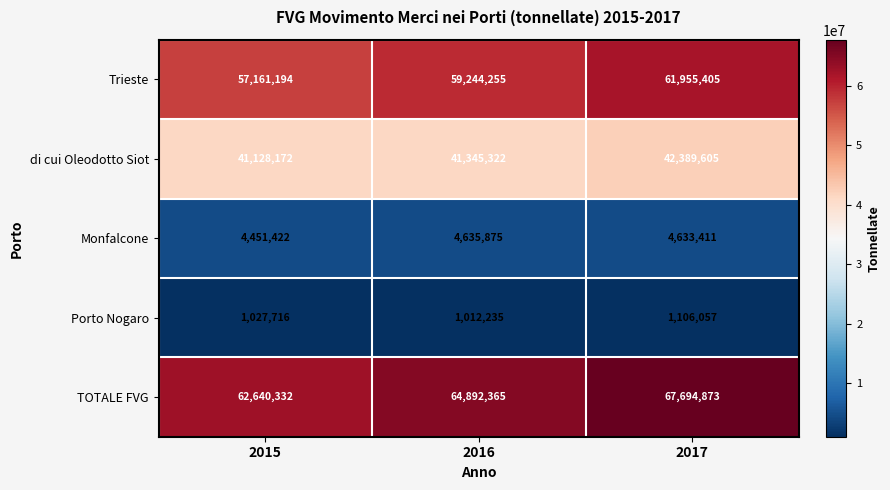

How many di cui Oleodotto Siot values are between 41128172 and 42389605?

3